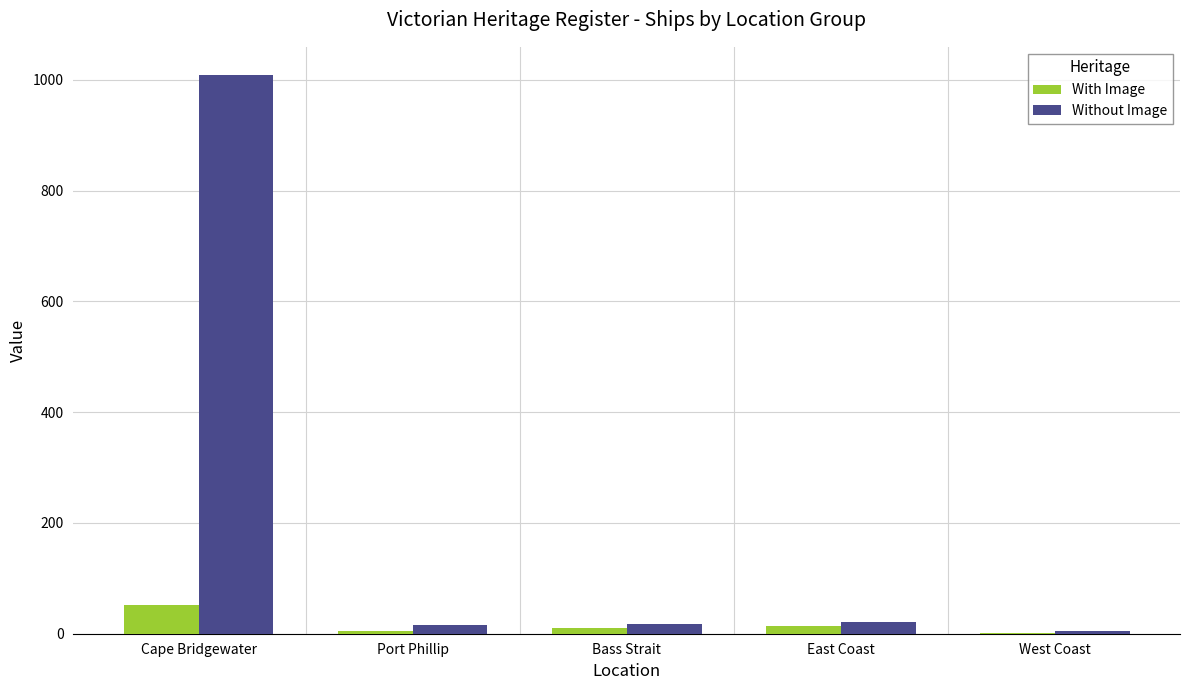

At which label does With Image reach its peak?

Cape Bridgewater